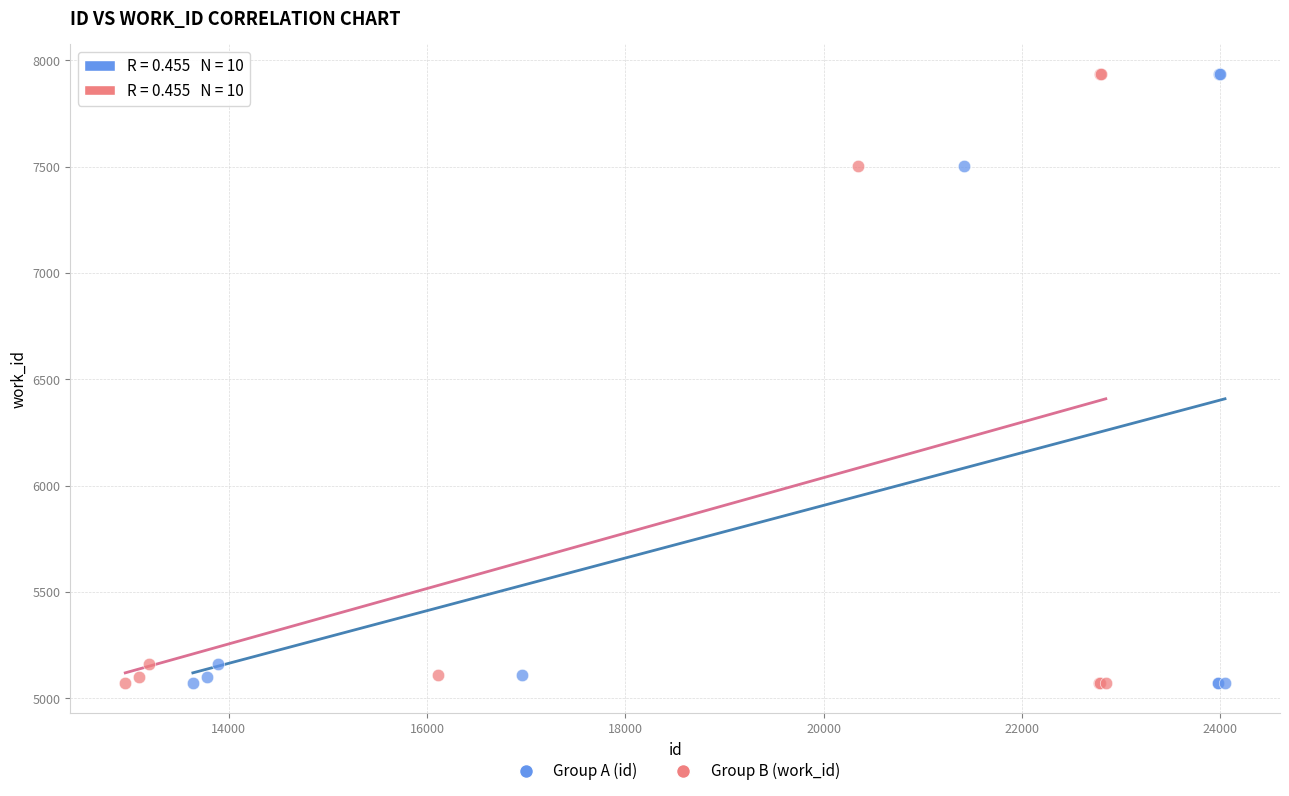

What are all the series names shown in the legend?

Group A (id), Group B (work_id)